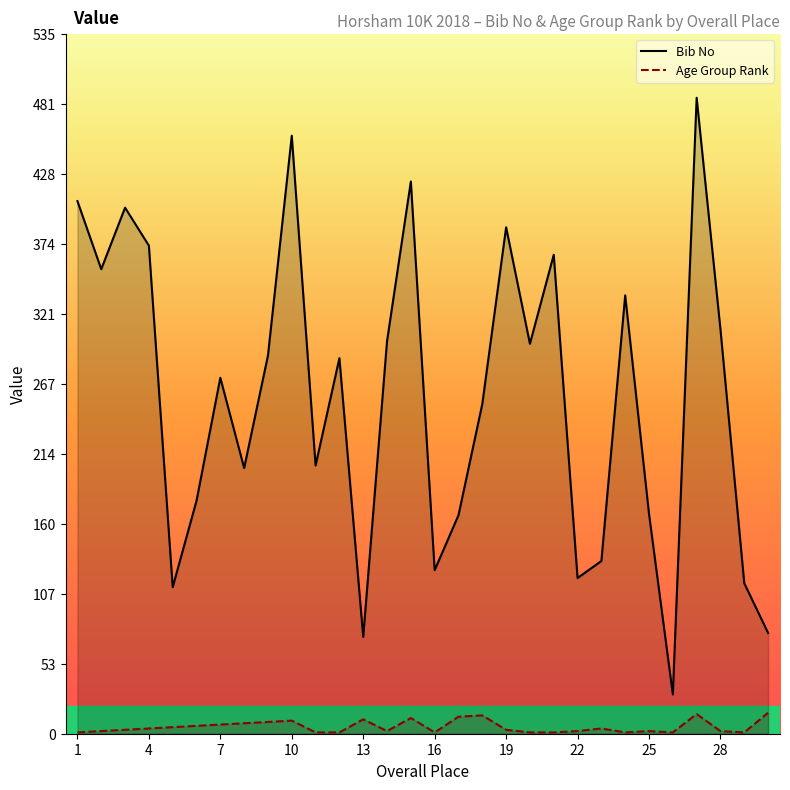

What is the maximum value for Bib No?

486